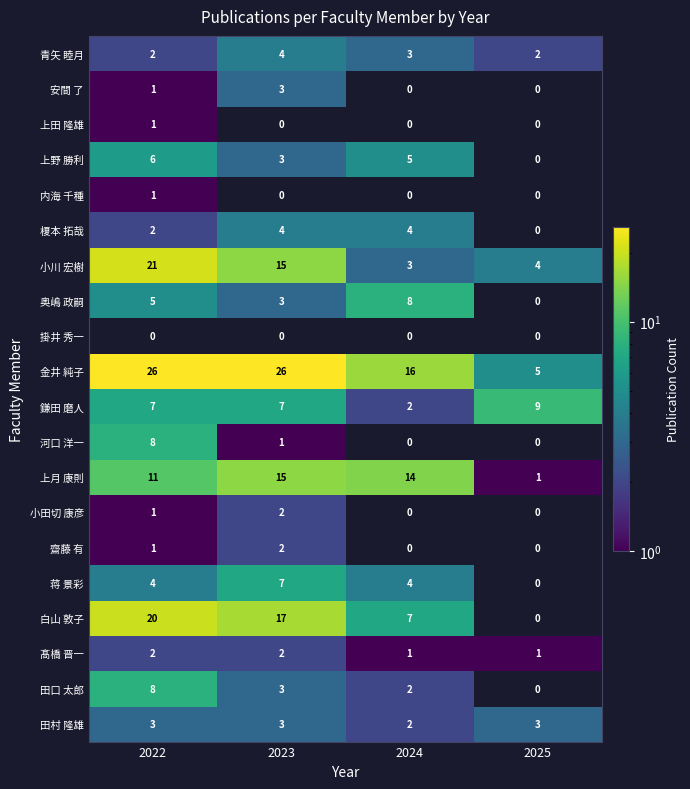

Which label corresponds to the smallest value in the chart?

2022